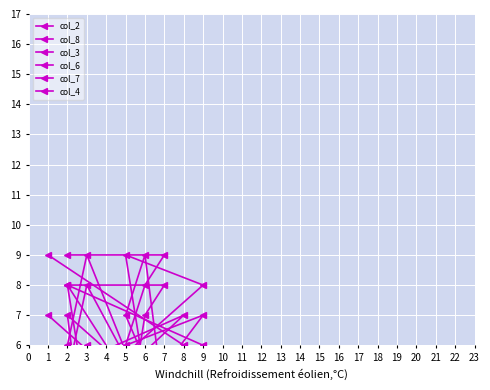

Which series changed the most between 7 and 5?

col_4